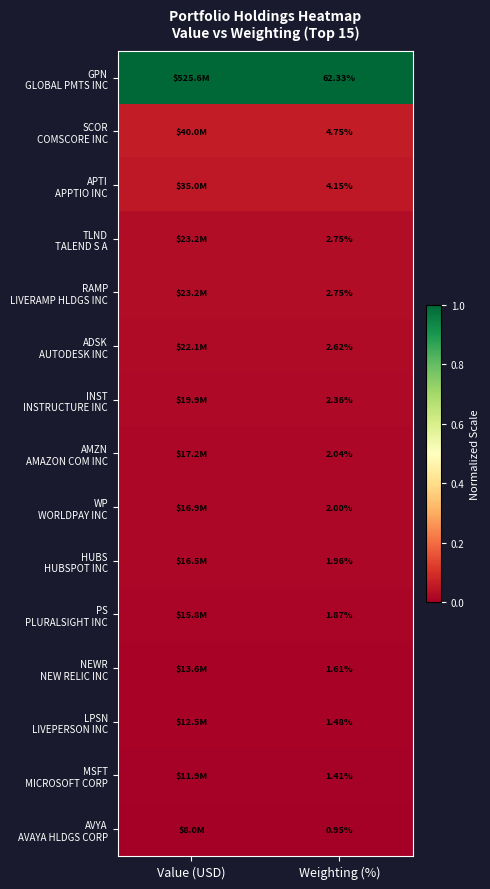

Rank the series at Value (USD) from highest to lowest value.

GPN GLOBAL PMTS INC, SCOR COMSCORE INC, APTI APPTIO INC, TLND TALEND S A, RAMP LIVERAMP HLDGS INC, ADSK AUTODESK INC, INST INSTRUCTURE INC, AMZN AMAZON COM INC, WP WORLDPAY INC, HUBS HUBSPOT INC, PS PLURALSIGHT INC, NEWR NEW RELIC INC, LPSN LIVEPERSON INC, MSFT MICROSOFT CORP, AVYA AVAYA HLDGS CORP